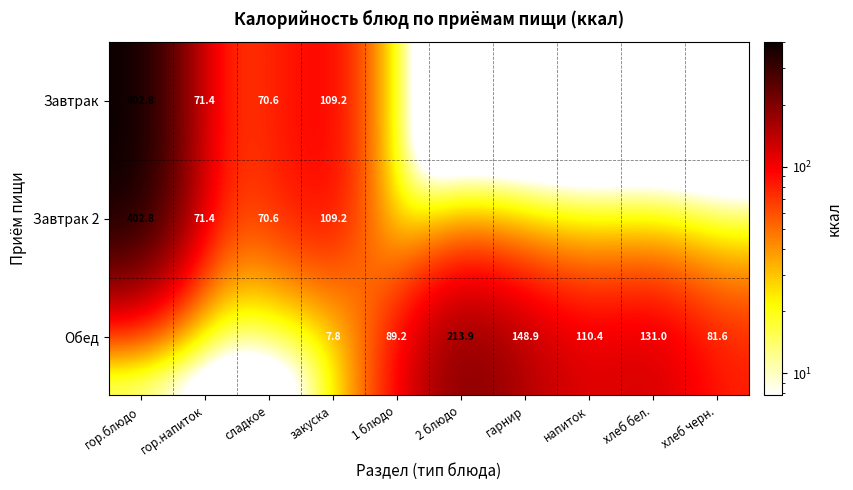

Is it true that Завтрак 2 equals 402.8 at гор.блюдо?

True